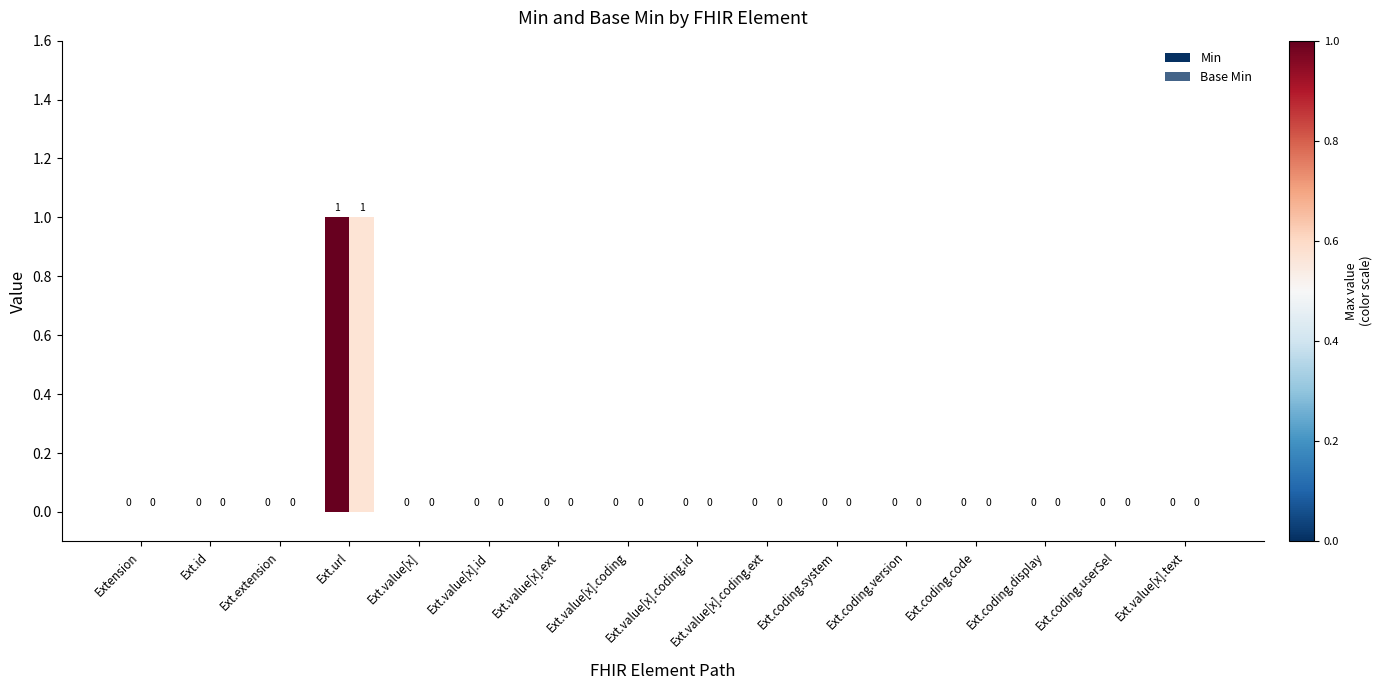

Reading left to right, list all the values displayed in this chart.

Min: Extension=0	Ext.id=0	Ext.extension=0	Ext.url=1	Ext.value[x]=0	Ext.value[x].id=0	Ext.value[x].ext=0	Ext.value[x].coding=0	Ext.value[x].coding.id=0	Ext.value[x].coding.ext=0	Ext.coding.system=0	Ext.coding.version=0	Ext.coding.code=0	Ext.coding.display=0	Ext.coding.userSel=0	Ext.value[x].text=0
Base Min: Extension=0	Ext.id=0	Ext.extension=0	Ext.url=1	Ext.value[x]=0	Ext.value[x].id=0	Ext.value[x].ext=0	Ext.value[x].coding=0	Ext.value[x].coding.id=0	Ext.value[x].coding.ext=0	Ext.coding.system=0	Ext.coding.version=0	Ext.coding.code=0	Ext.coding.display=0	Ext.coding.userSel=0	Ext.value[x].text=0